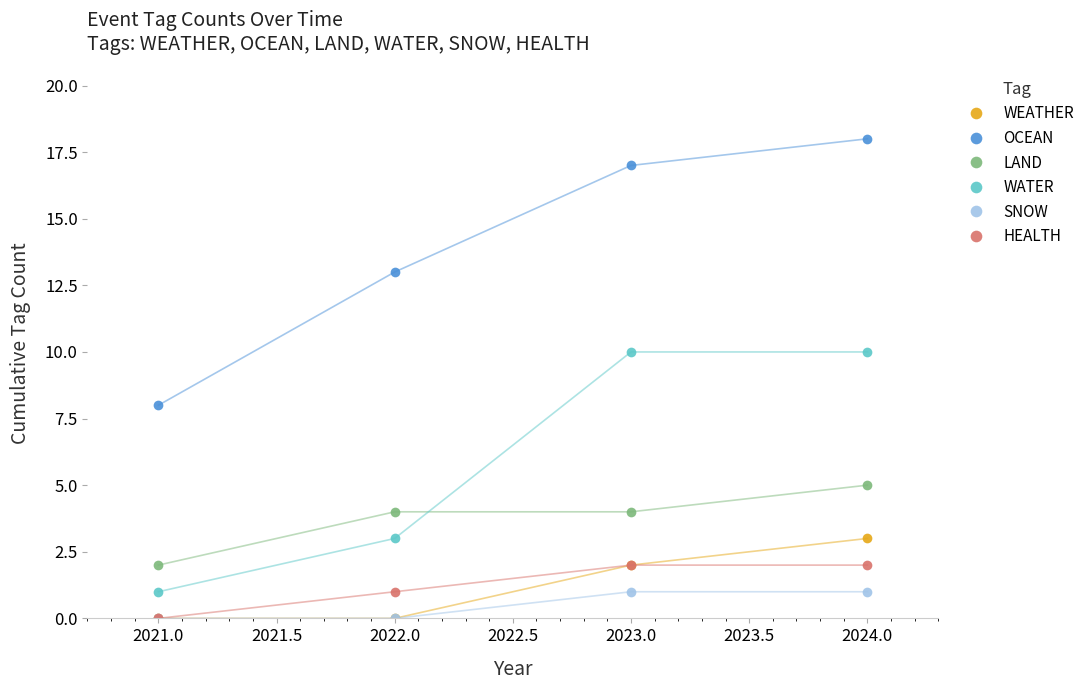

What is the label of the 3rd point from the right?

2022.0